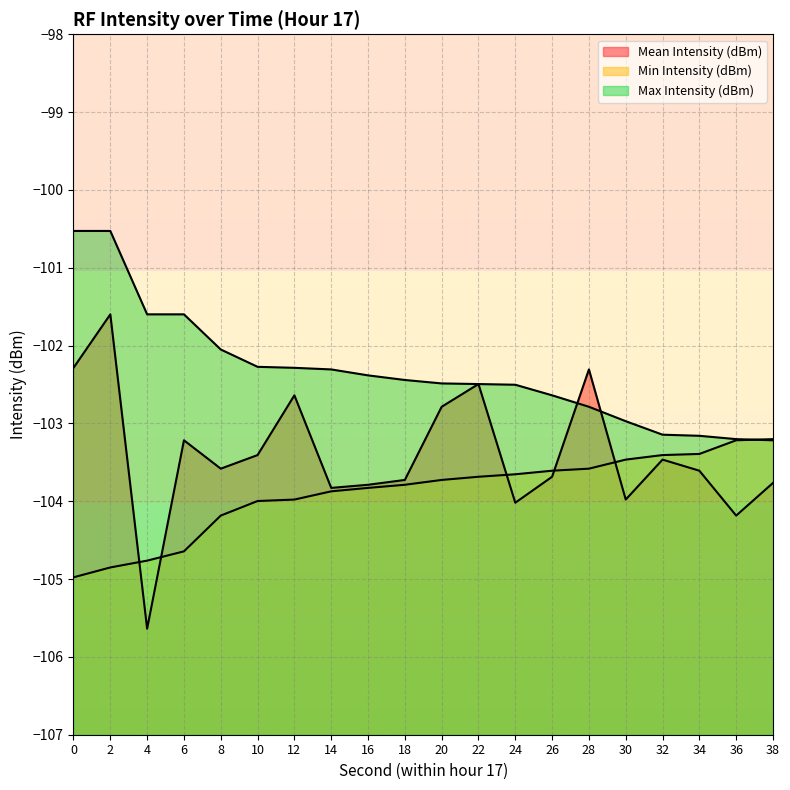

What is the total value across all series at 0?

-307.8